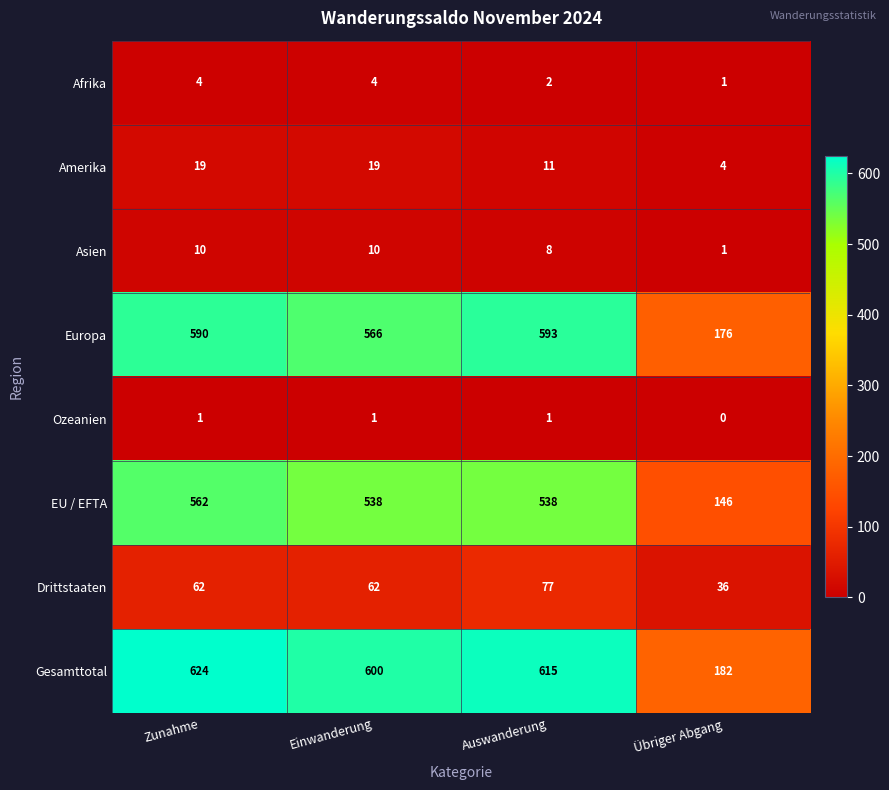

Rank the series at Einwanderung from highest to lowest value.

Gesamttotal, Europa, EU / EFTA, Drittstaaten, Amerika, Asien, Afrika, Ozeanien